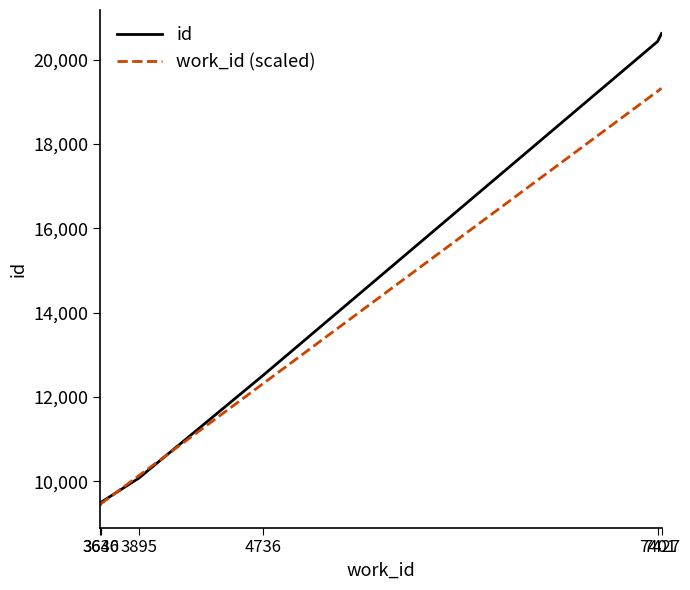

What is the difference between the maximum and minimum values in the work_id (scaled) series?

9860.1